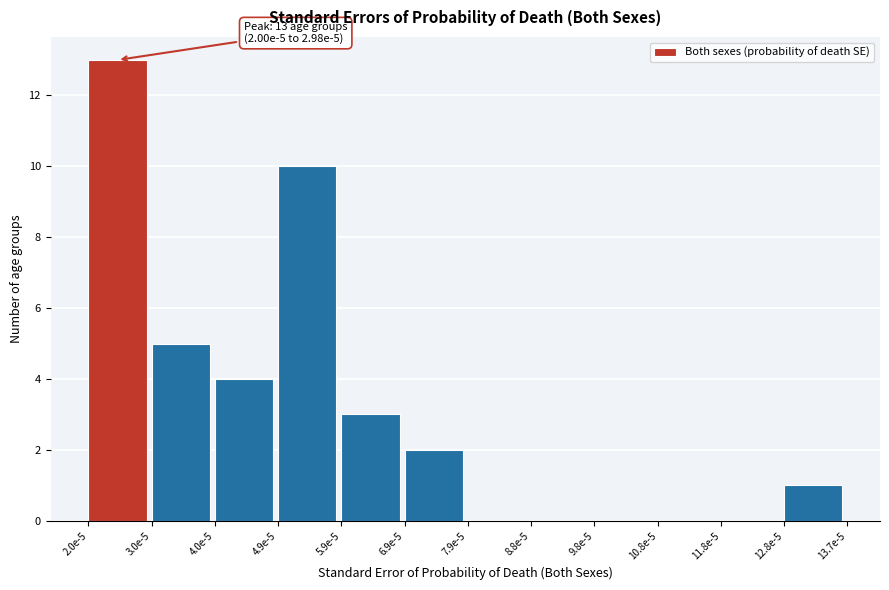

Reading left to right, what are all the values shown in this chart?

2.0e-5=13	3.0e-5=5	4.0e-5=4	4.9e-5=10	5.9e-5=3	6.9e-5=2	7.9e-5=0	8.8e-5=0	9.8e-5=0	10.8e-5=0	11.8e-5=0	12.8e-5=1